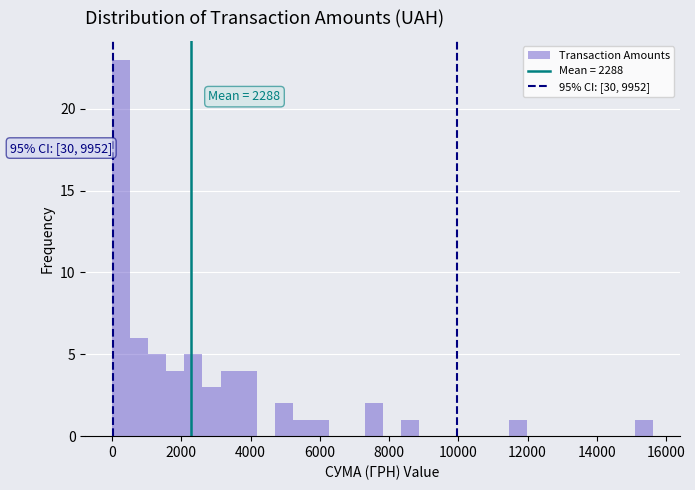

Around what value on the x-axis is the tallest bar? Give the approximate position of its centre, as read against the axis.

200